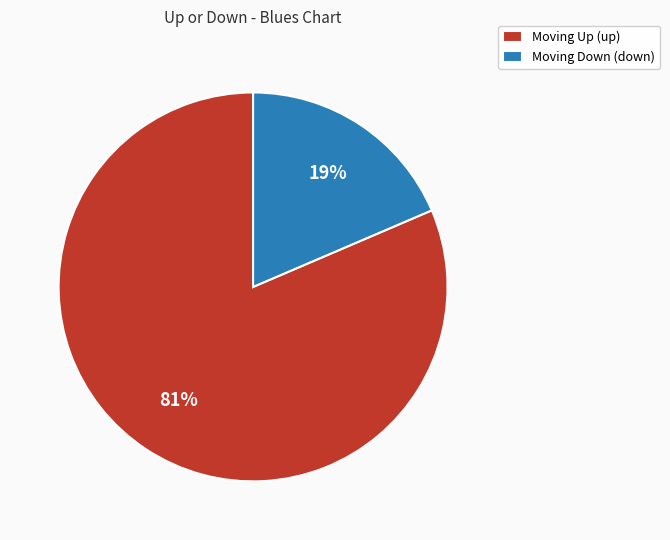

Between Moving Up (up) and Moving Down (down), which is larger?

Moving Up (up)